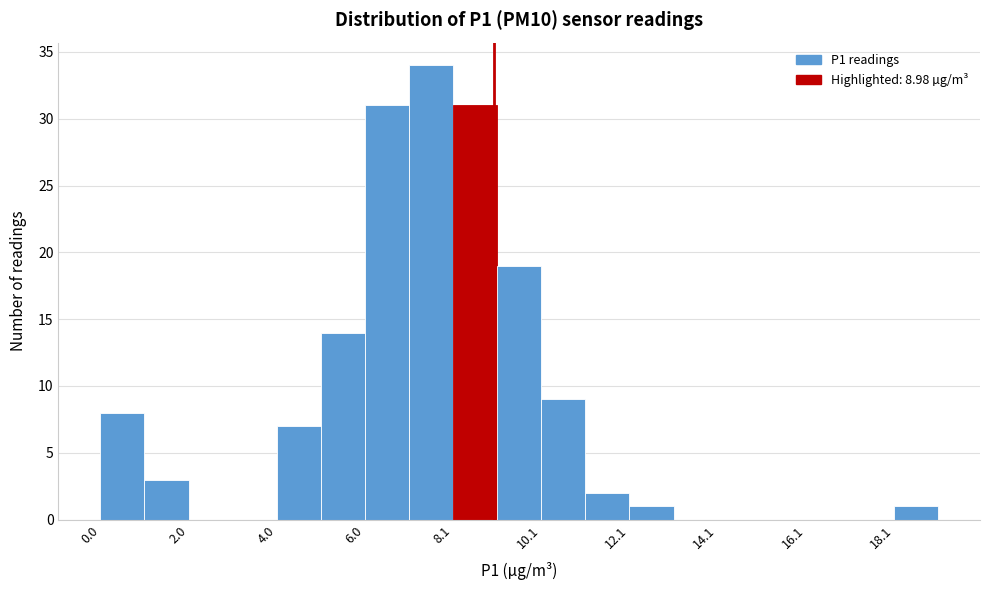

Read against the x-axis, roughly where is the centre of the tallest bar?

7.5